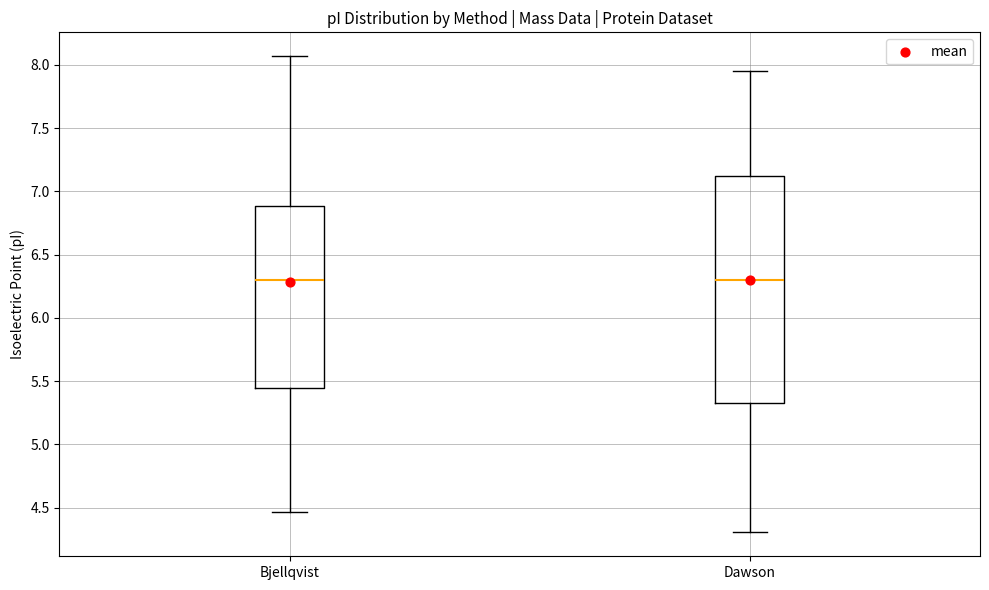

Which box is the tallest, from its lower edge to its upper edge?

Dawson